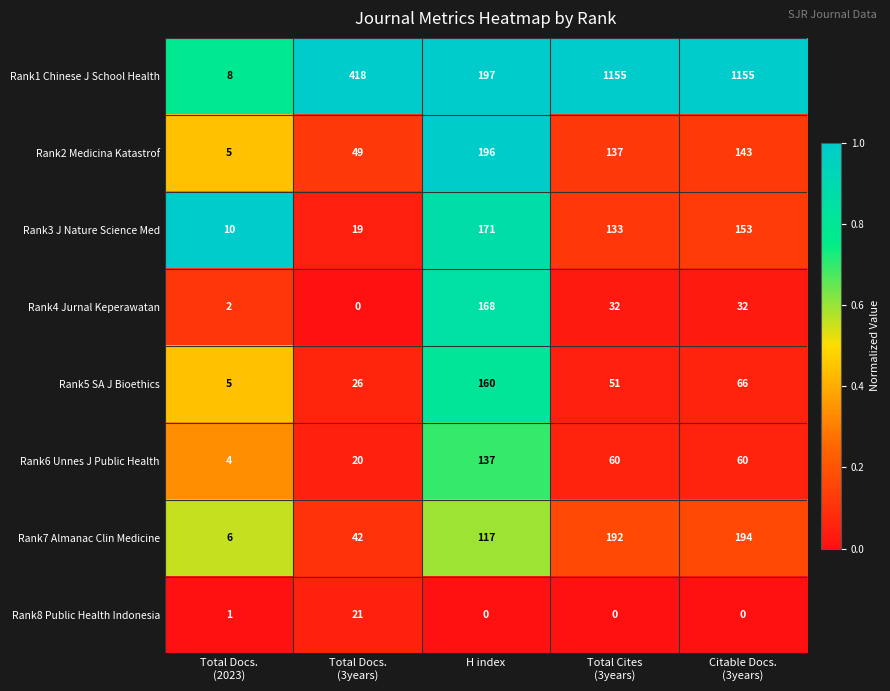

Rank the series at H index from lowest to highest value.

Rank8 Public Health Indonesia, Rank7 Almanac Clin Medicine, Rank6 Unnes J Public Health, Rank5 SA J Bioethics, Rank4 Jurnal Keperawatan, Rank3 J Nature Science Med, Rank2 Medicina Katastrof, Rank1 Chinese J School Health